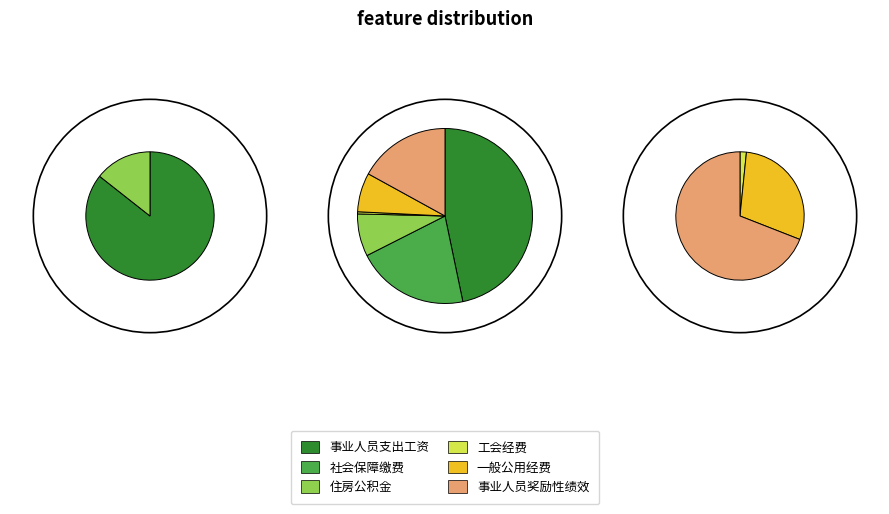

Does any single category account for the majority?

No